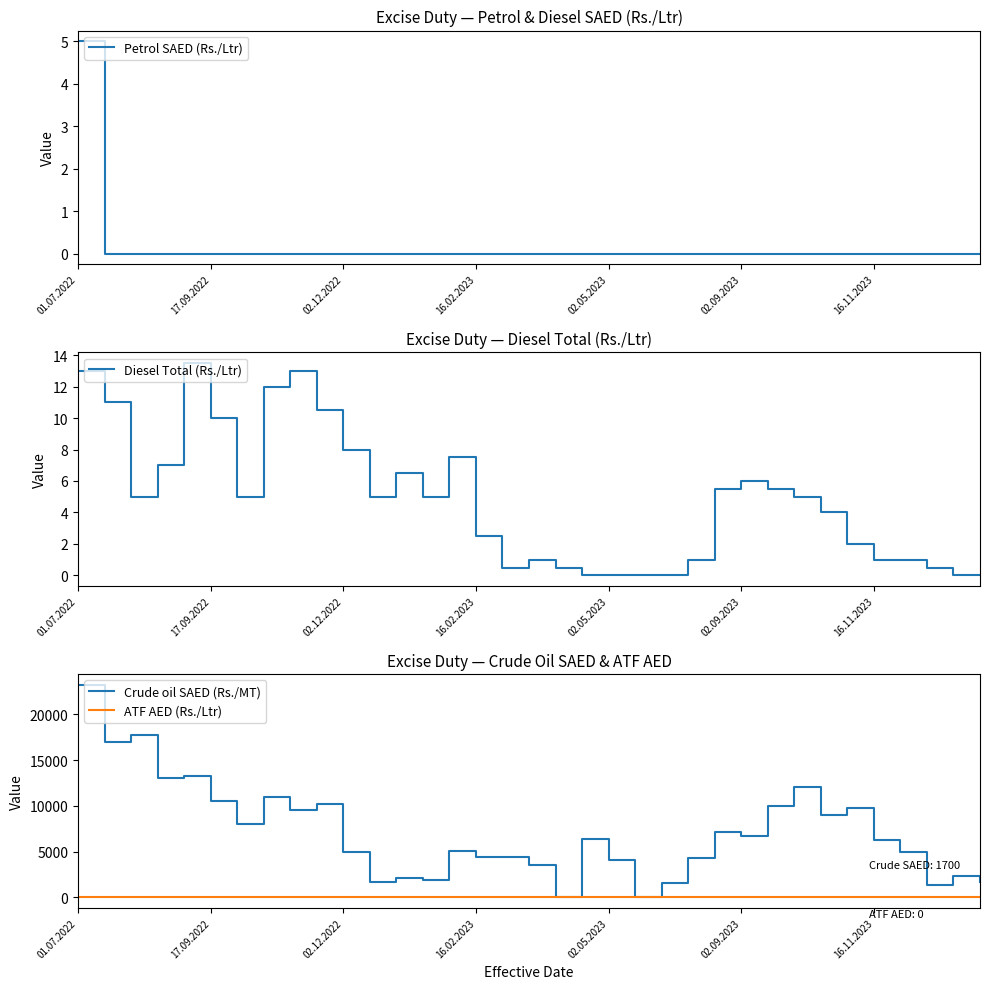

The value of Crude oil SAED (Rs./MT) at 16.02.2023 is 4350.0. True or false?

True